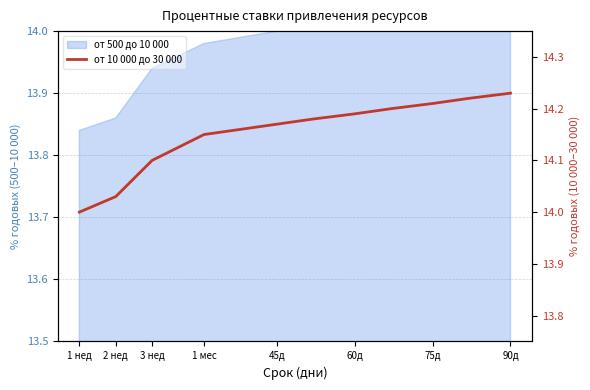

How many lines are shown in the chart?

1